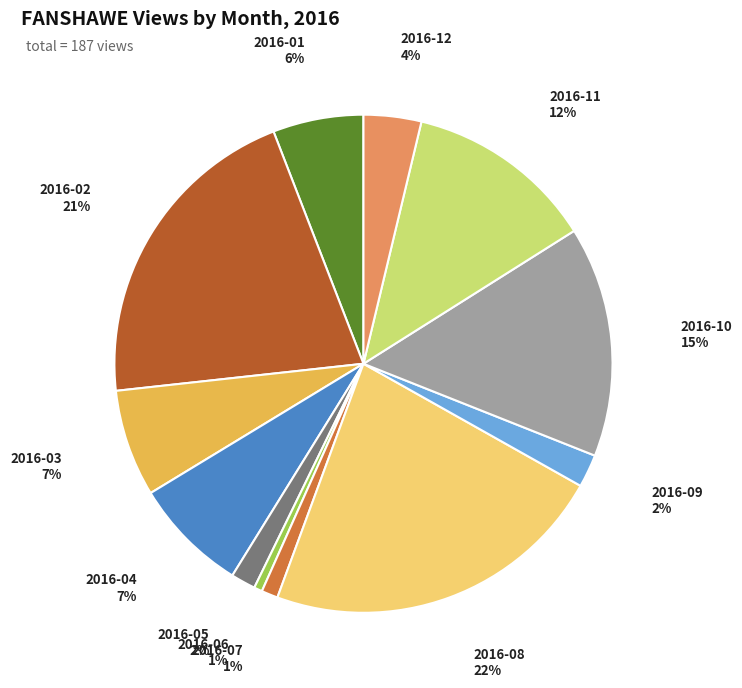

To the nearest percent, what is the average slice percentage?

8%